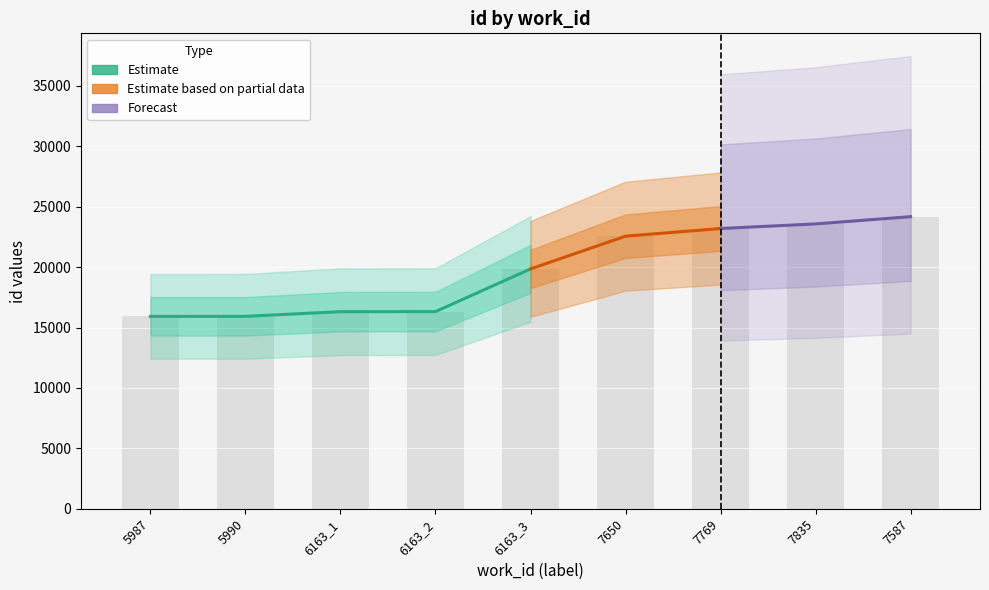

Which has a higher value, 7587 or 6163_2?

7587